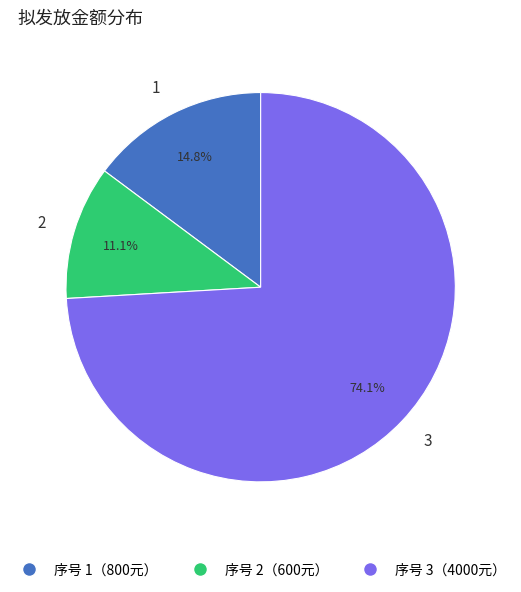

Count the number of slices in the pie.

3